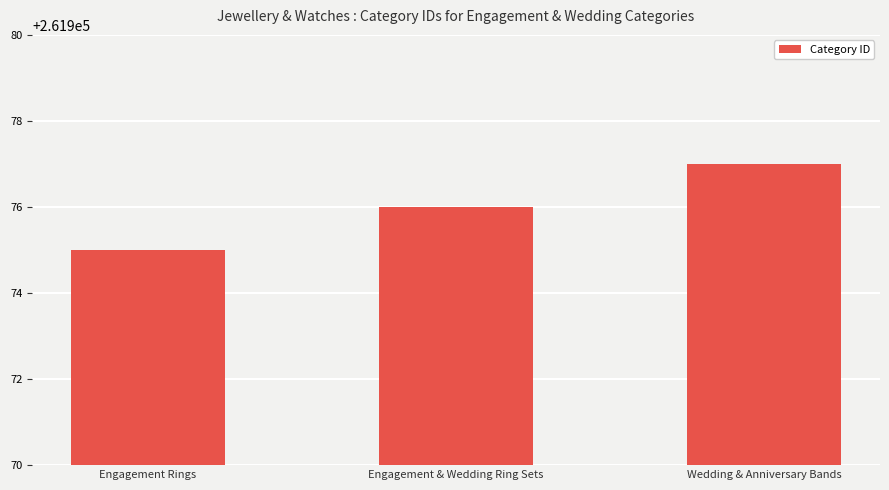

Rank the categories by value from highest to lowest.

Wedding & Anniversary Bands, Engagement & Wedding Ring Sets, Engagement Rings